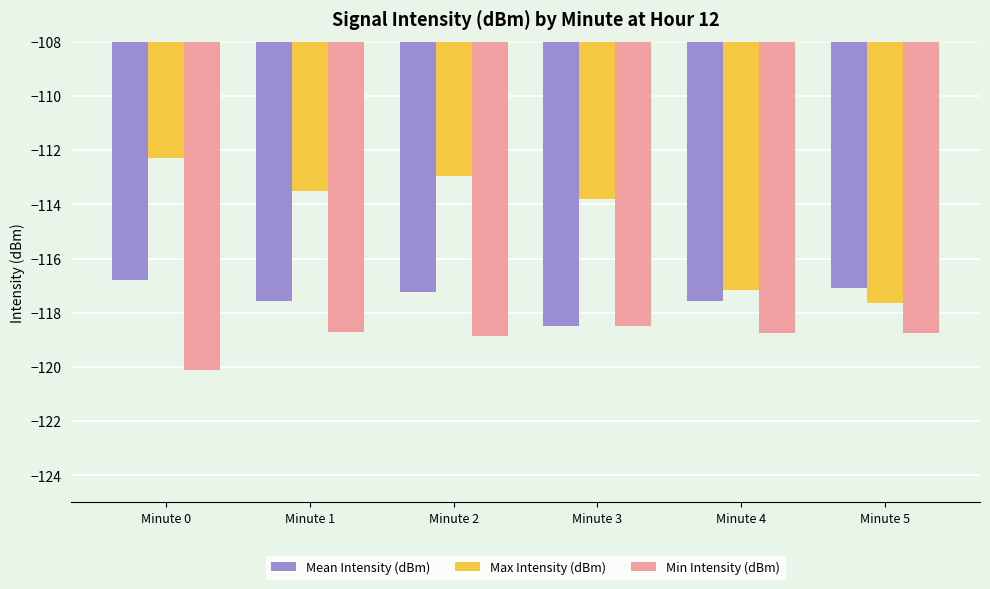

Rank the series by their average value, from lowest to highest.

Min Intensity (dBm), Mean Intensity (dBm), Max Intensity (dBm)